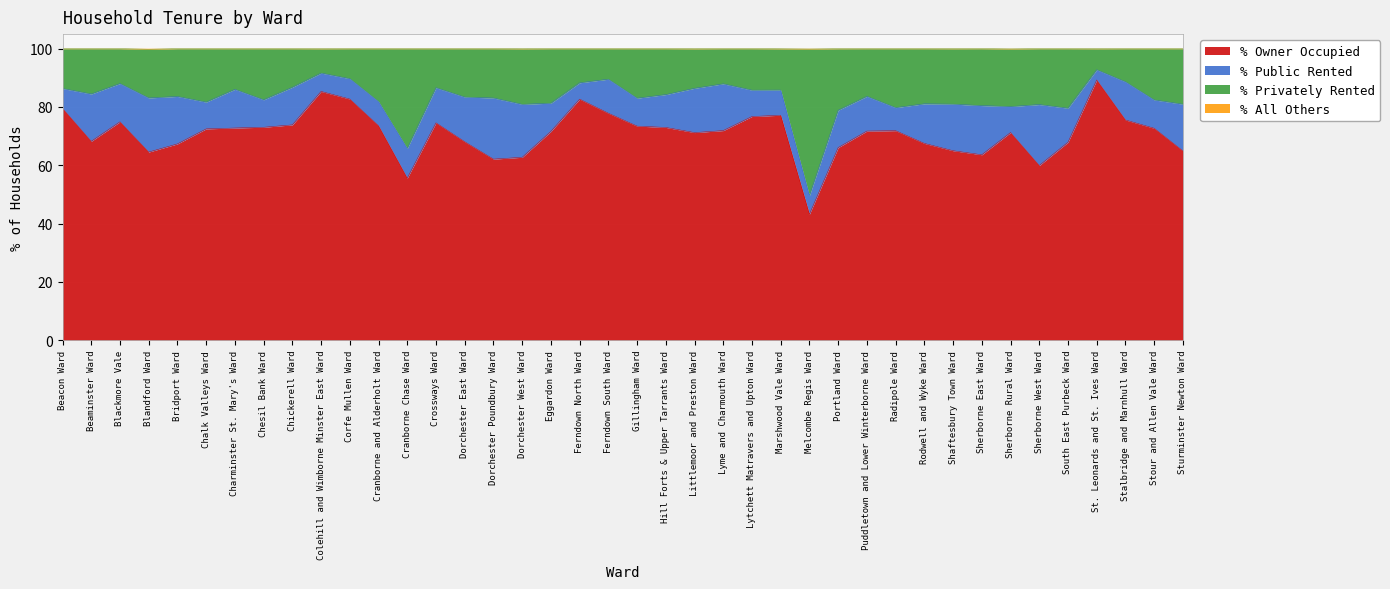

What position from the left is St. Leonards and St. Ives Ward?

37